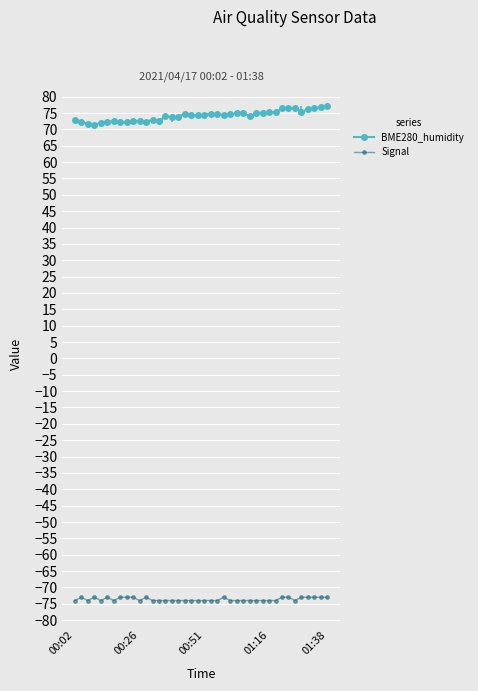

How many lines are shown in the chart?

2